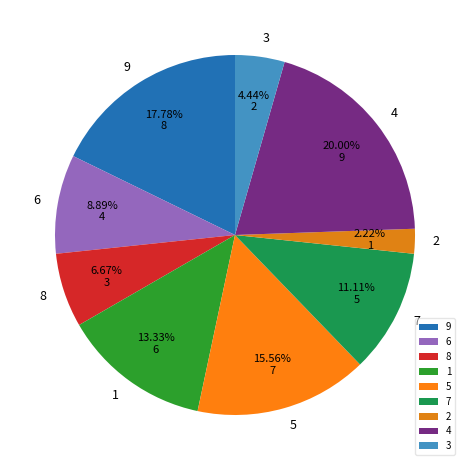

How many slices are in this pie chart?

9